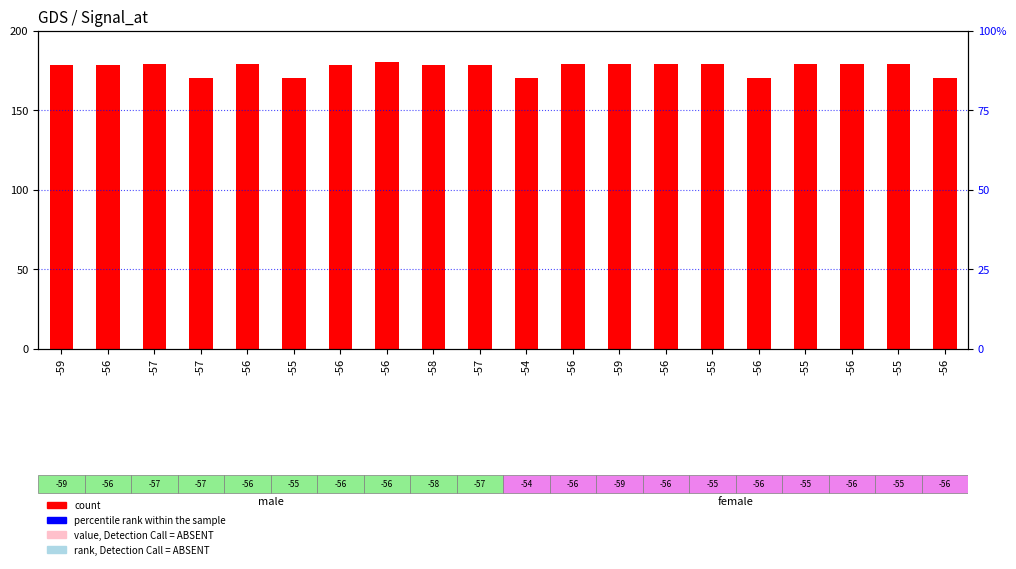

Is the value of percentile rank within the sample at -55 greater than the value of count at -56?

No